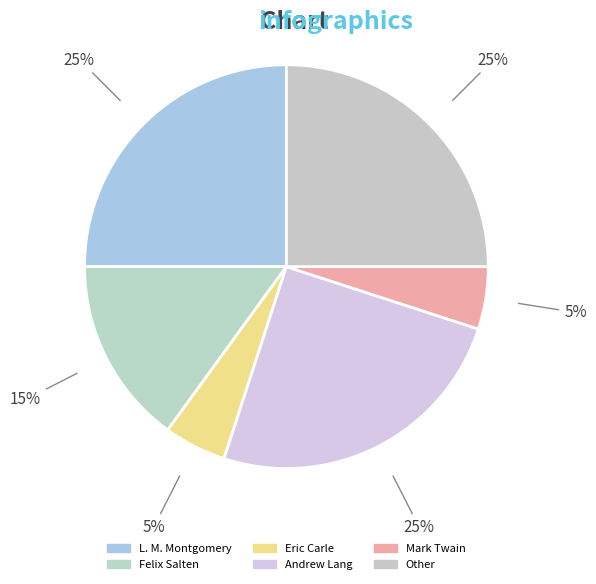

Count the number of slices in the pie.

6